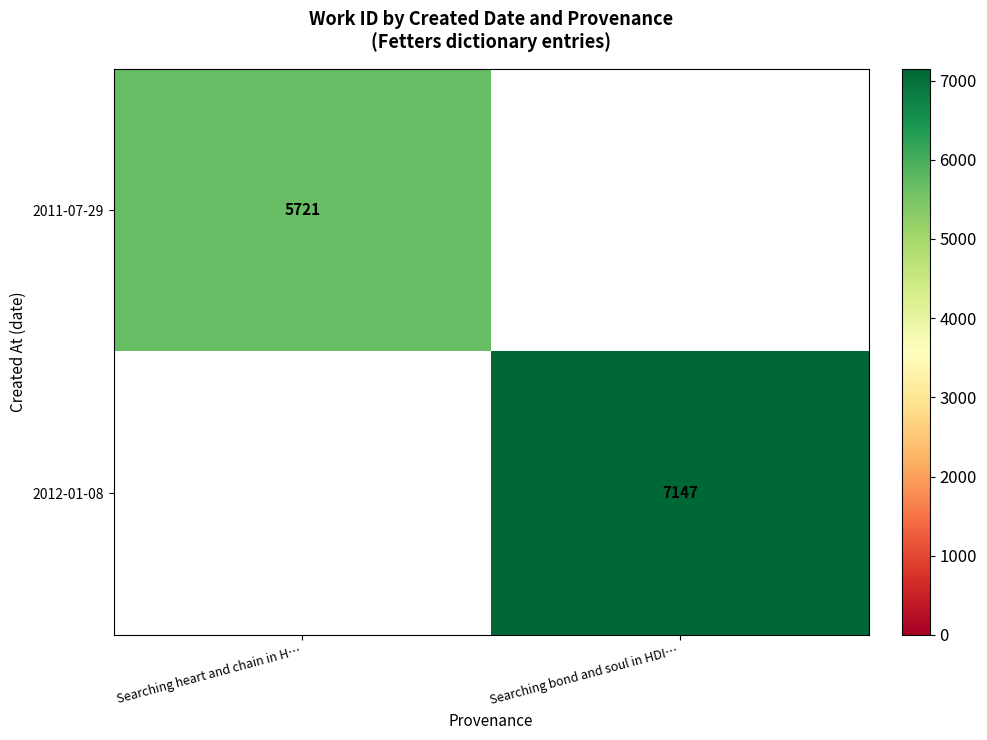

The 2012-01-08 series shows 2442 at Searching bond and soul in HDI…. True or false?

False